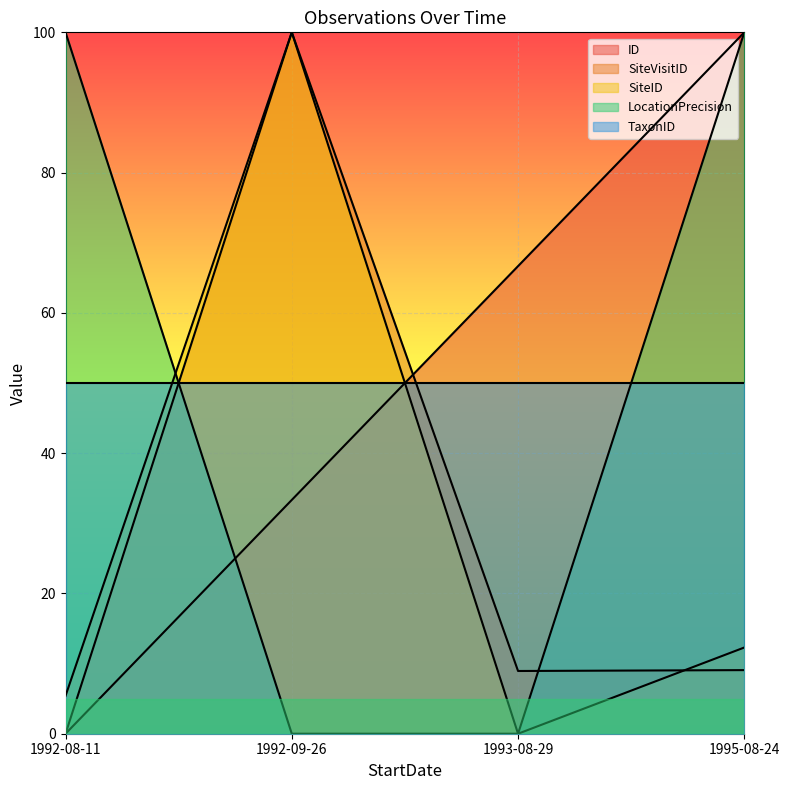

What is the total value across all series at 1995-08-24?

271.4